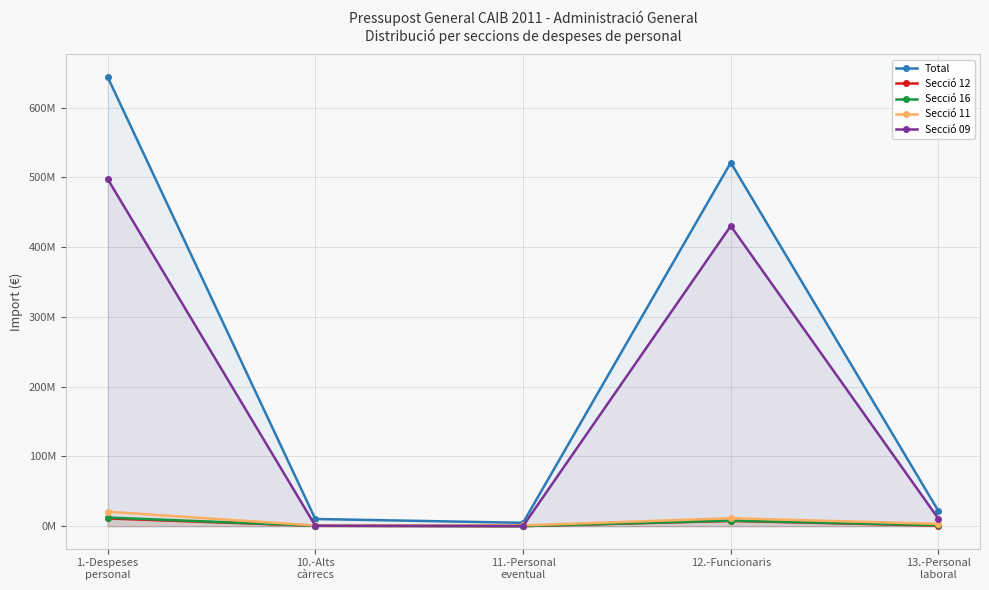

Reading left to right, transcribe all the data shown in this chart.

Total: 1.-Despeses
personal=643970792	10.-Alts
càrrecs=10362790	11.-Personal
eventual=4858364	12.-Funcionaris=521155699	13.-Personal
laboral=21793871
Secció 12: 1.-Despeses
personal=11140364	10.-Alts
càrrecs=543972	11.-Personal
eventual=172919	12.-Funcionaris=7559998	13.-Personal
laboral=833500
Secció 16: 1.-Despeses
personal=12473317	10.-Alts
càrrecs=601829	11.-Personal
eventual=173433	12.-Funcionaris=7982242	13.-Personal
laboral=1351386
Secció 11: 1.-Despeses
personal=20822071	10.-Alts
càrrecs=1066226	11.-Personal
eventual=1157669	12.-Funcionaris=11472749	13.-Personal
laboral=3395571
Secció 09: 1.-Despeses
personal=497807498	10.-Alts
càrrecs=718249	11.-Personal
eventual=223773	12.-Funcionaris=430386069	13.-Personal
laboral=10617880